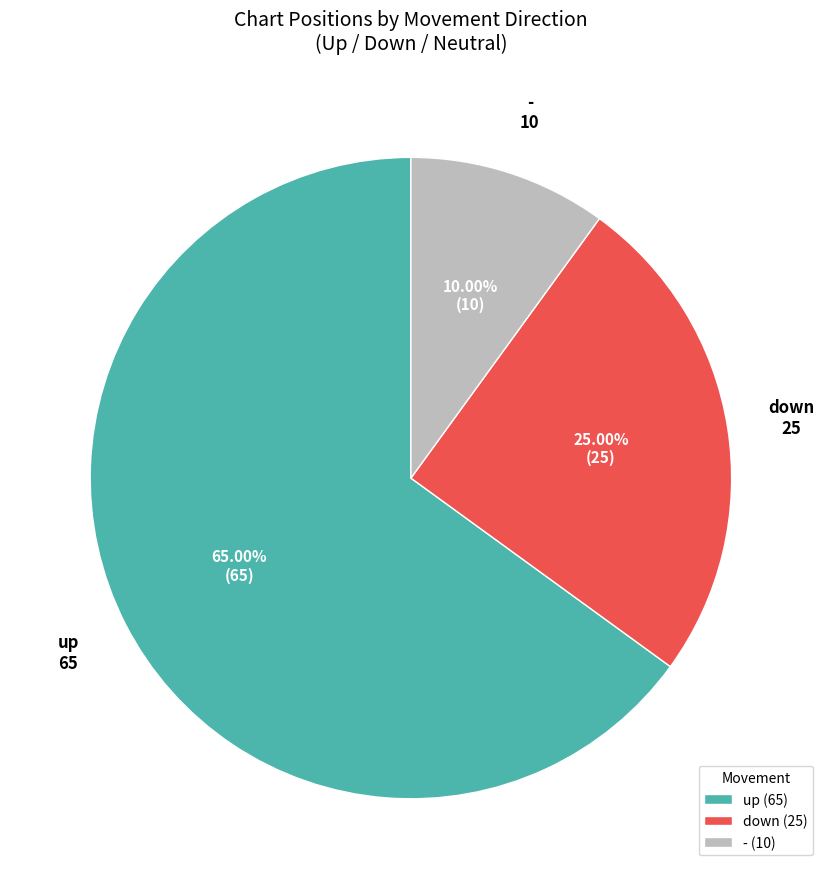

Approximately how many times larger is the value at up compared to down?

2.6